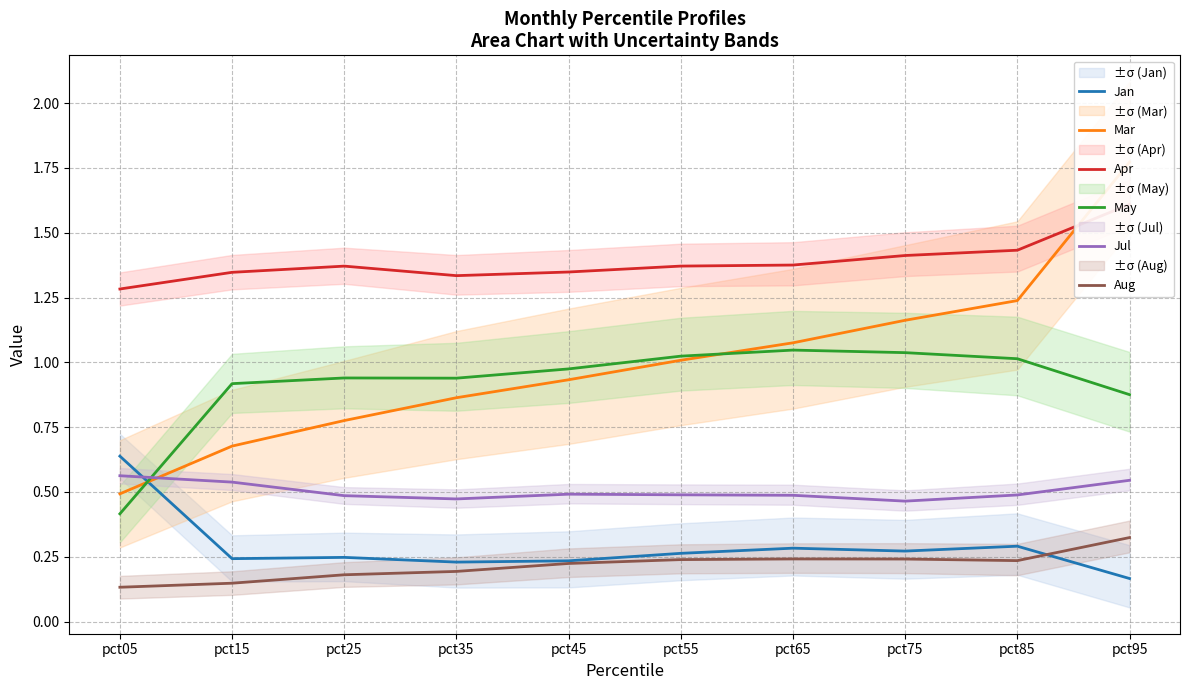

Reading left to right, transcribe all the data shown in this chart.

Jan: pct05=0.6	pct15=0.2	pct25=0.2	pct35=0.2	pct45=0.2	pct55=0.3	pct65=0.3	pct75=0.3	pct85=0.3	pct95=0.2
Mar: pct05=0.5	pct15=0.7	pct25=0.8	pct35=0.9	pct45=0.9	pct55=1.0	pct65=1.1	pct75=1.2	pct85=1.2	pct95=1.8
Apr: pct05=1.3	pct15=1.3	pct25=1.4	pct35=1.3	pct45=1.3	pct55=1.4	pct65=1.4	pct75=1.4	pct85=1.4	pct95=1.6
May: pct05=0.4	pct15=0.9	pct25=0.9	pct35=0.9	pct45=1.0	pct55=1.0	pct65=1.0	pct75=1.0	pct85=1.0	pct95=0.9
Jul: pct05=0.6	pct15=0.5	pct25=0.5	pct35=0.5	pct45=0.5	pct55=0.5	pct65=0.5	pct75=0.5	pct85=0.5	pct95=0.5
Aug: pct05=0.1	pct15=0.1	pct25=0.2	pct35=0.2	pct45=0.2	pct55=0.2	pct65=0.2	pct75=0.2	pct85=0.2	pct95=0.3